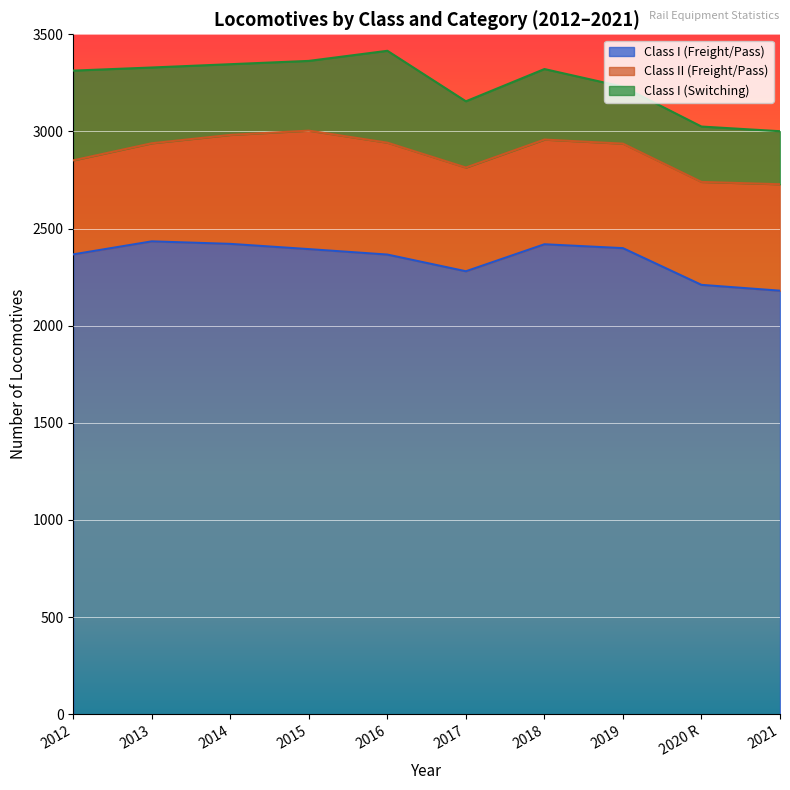

Where is the first local maximum for Class I (Switching)?

2016